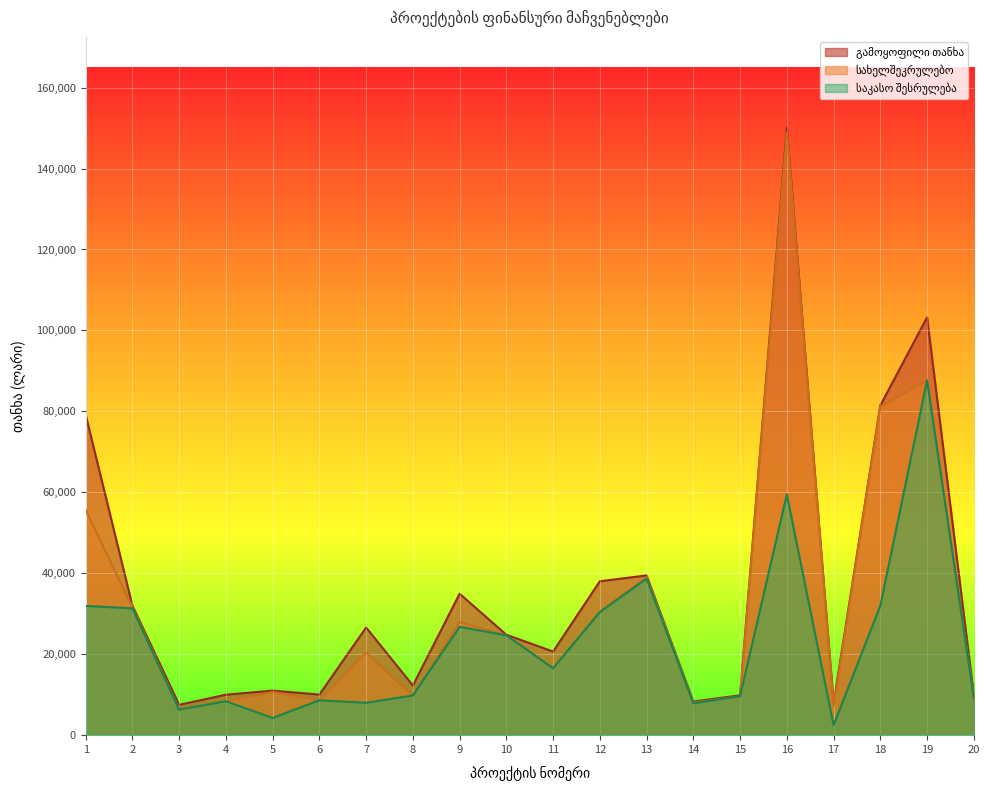

What is the total value across all series at 20?

28276